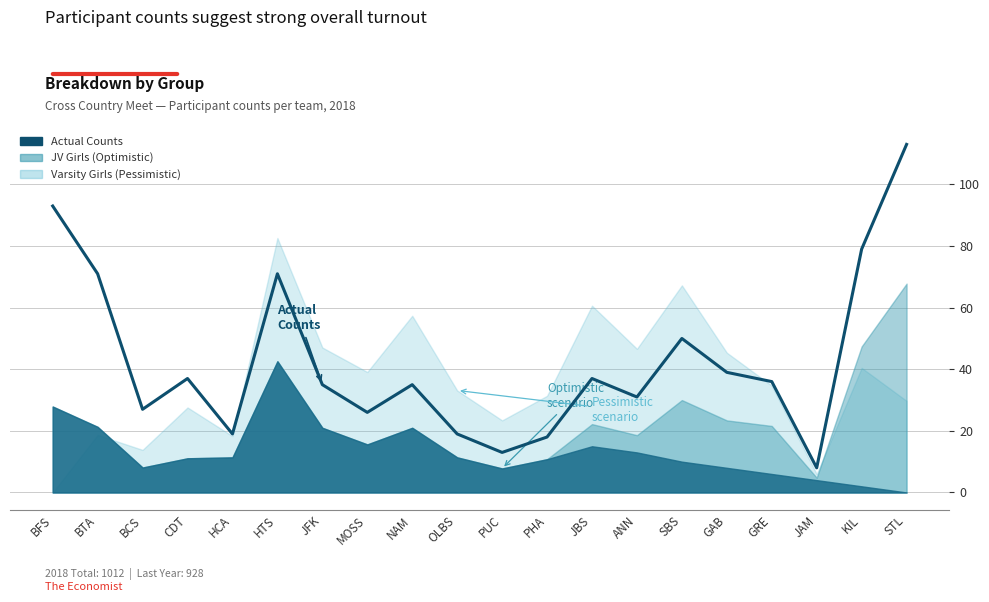

List the labels in order of value, smallest first.

JAM, PUC, PHA, HCA, OLBS, MOSS, BCS, ANN, JFK, NAM, GRE, CDT, JBS, GAB, SBS, BTA, HTS, KIL, BFS, STL